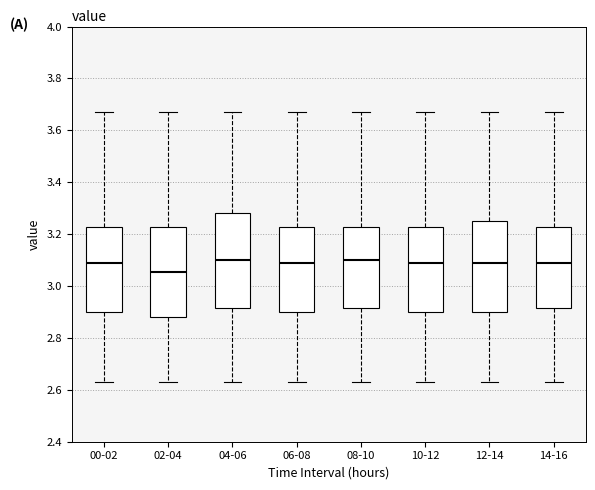

Where does the upper whisker of the box for 10-12 end on the y-axis? The values are not printed on the chart, so give them approximately, as read against the axis.

3.68